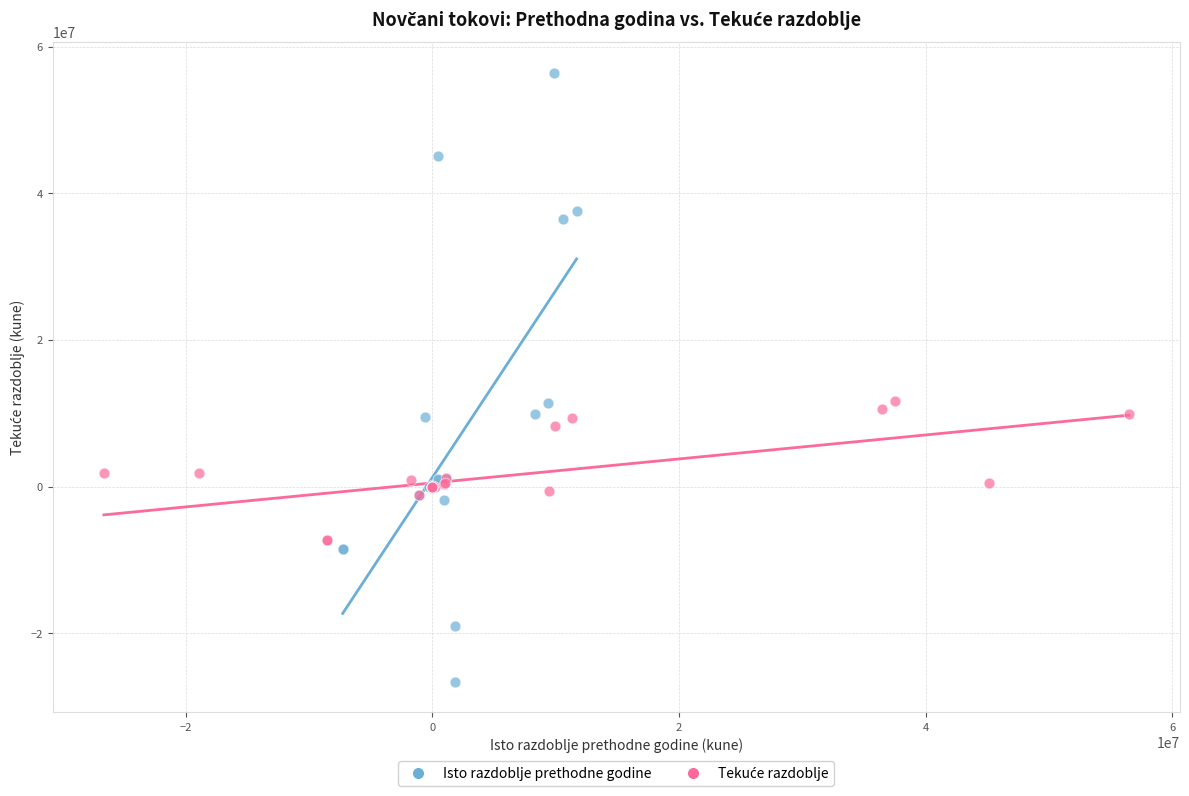

Which series contains the highest Y value?

Isto razdoblje prethodne godine